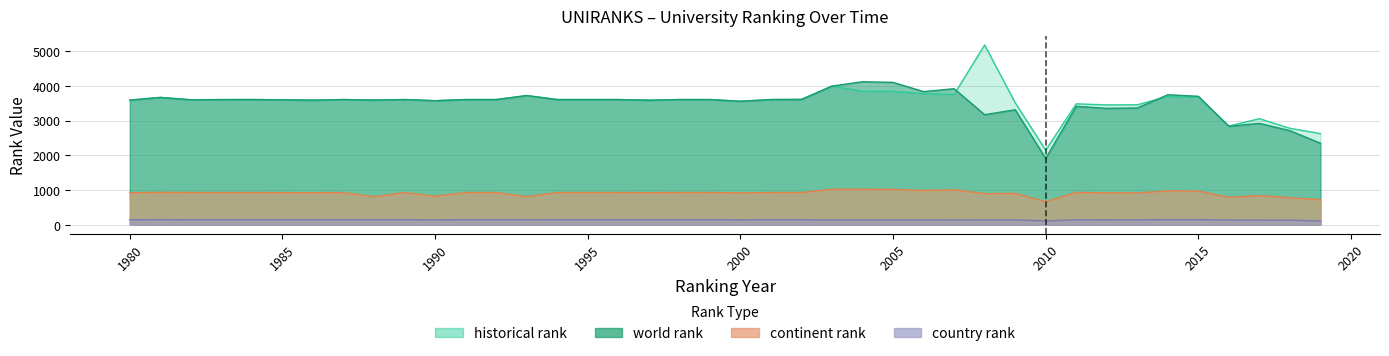

Where is the first local minimum for world rank?

1982